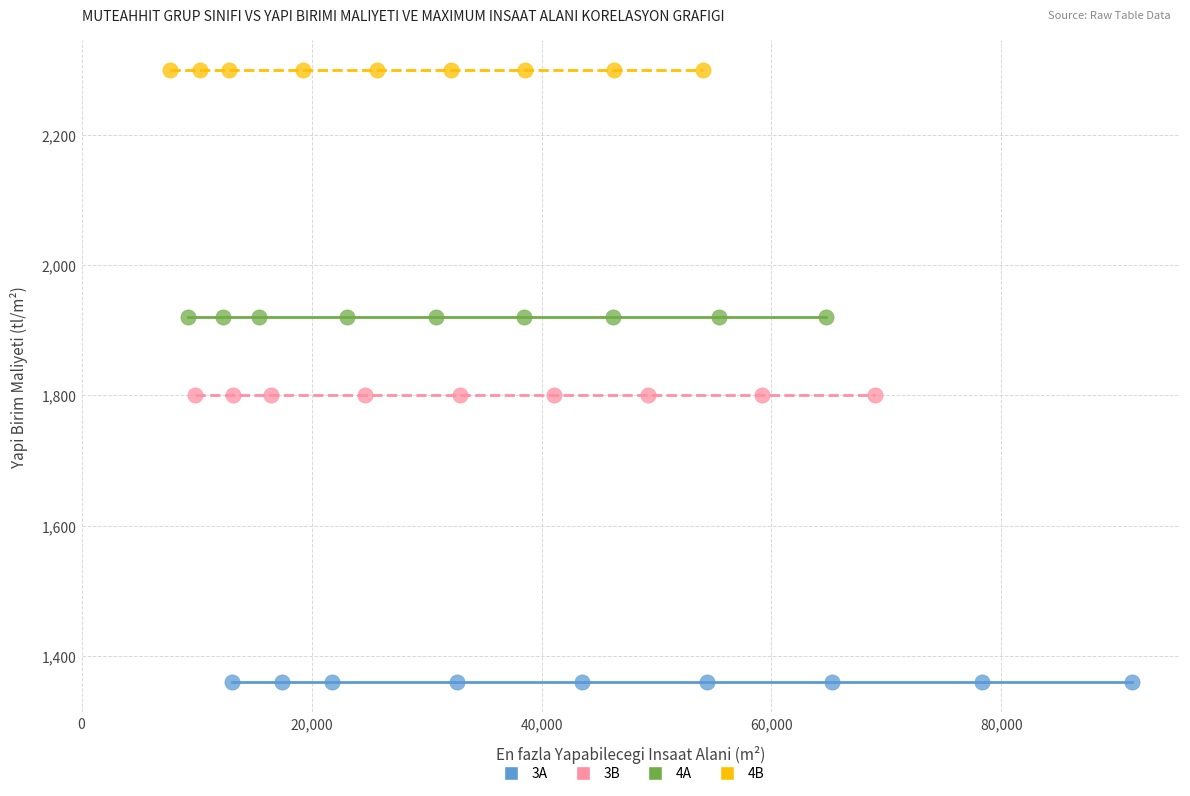

Which series contains the highest Y value?

4B